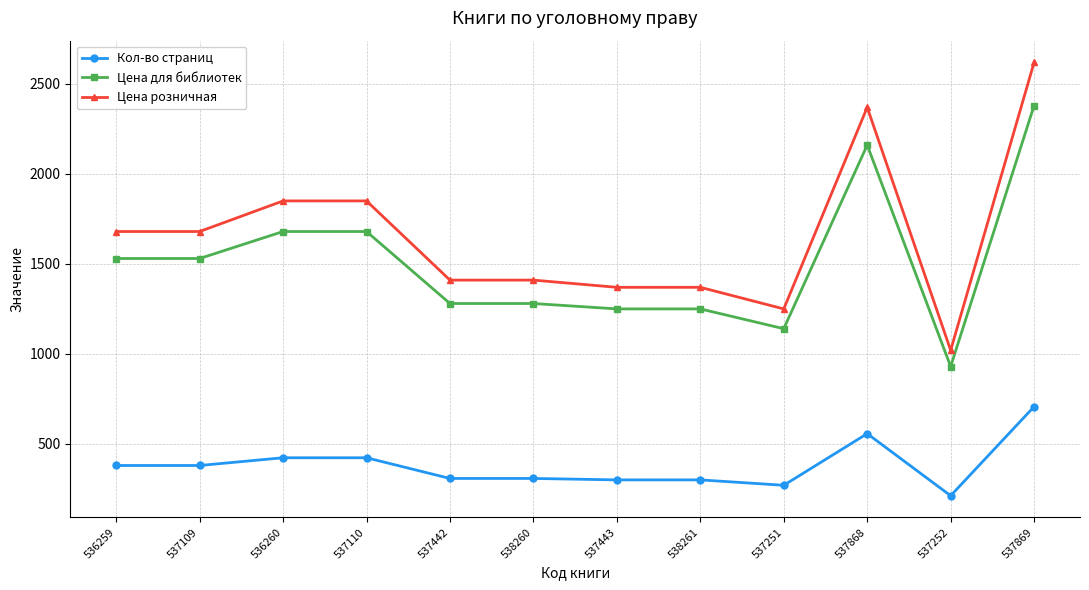

Which series changed the most between 537442 and 538261?

Цена розничная